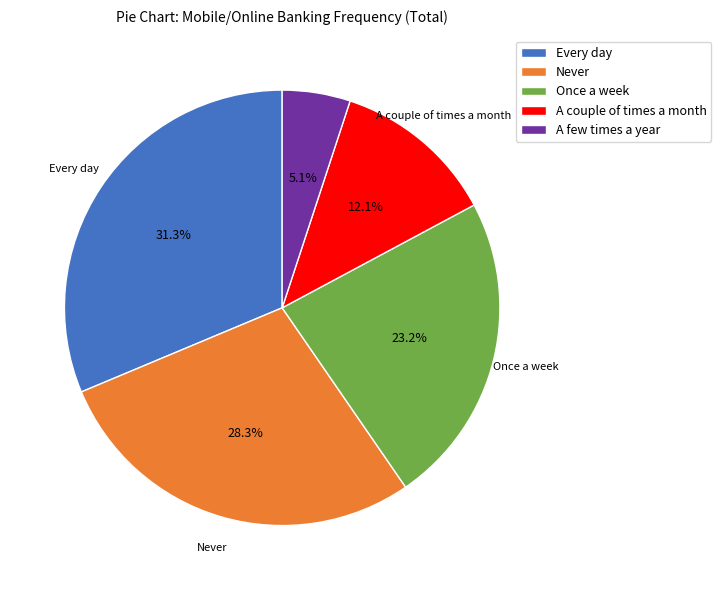

Does Never account for over 50% of the chart?

No